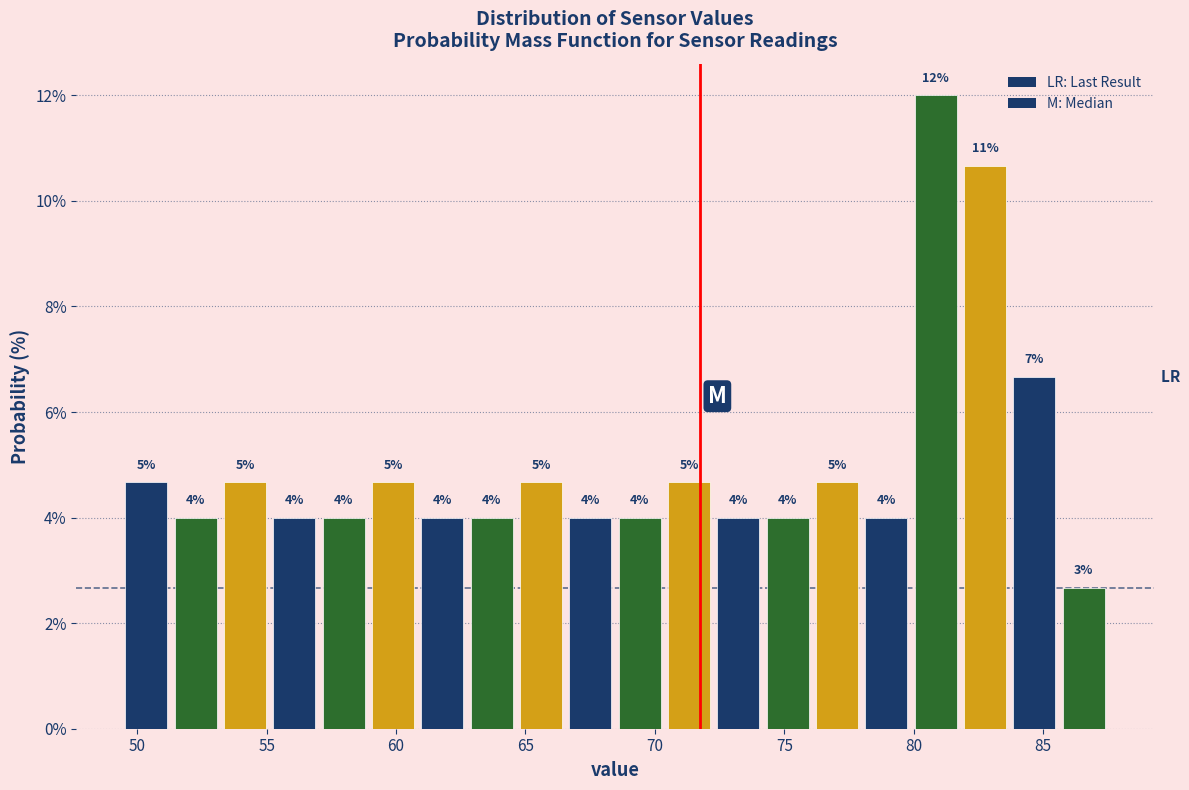

Read against the x-axis, roughly where is the centre of the tallest bar?

81.0